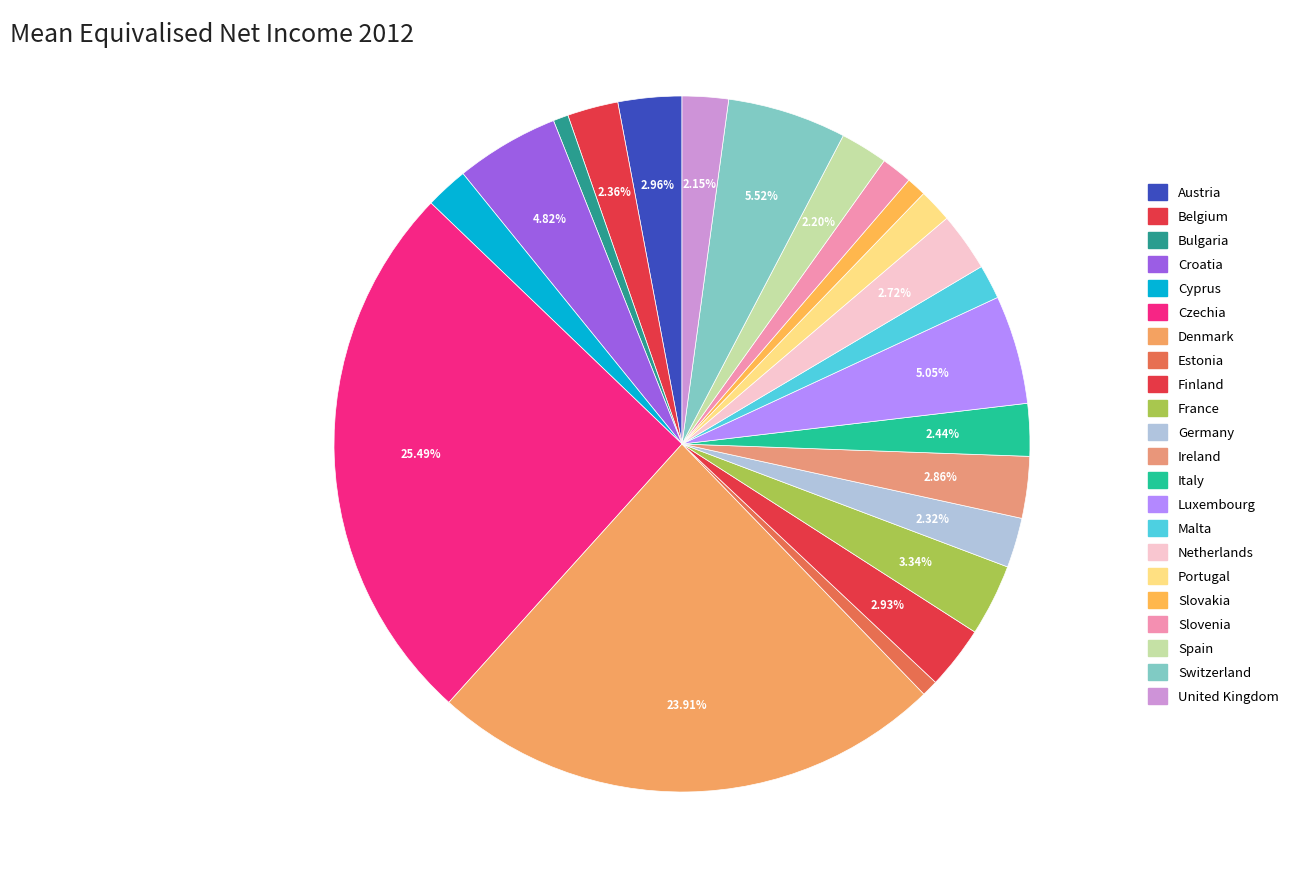

To the nearest percent, what percentage of the pie is Denmark?

24%